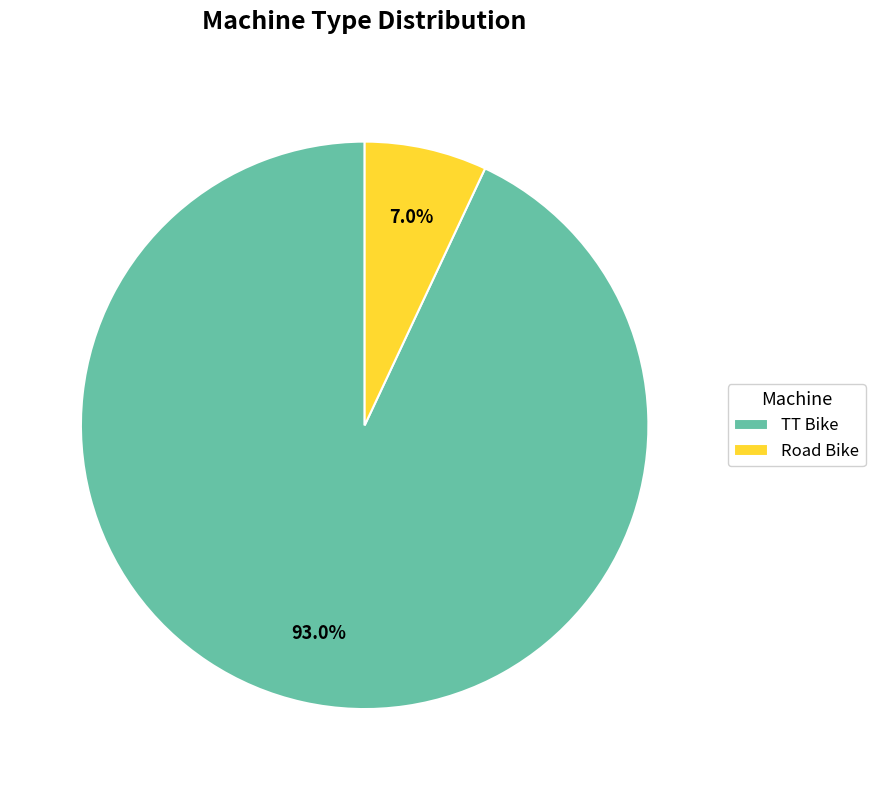

Is it true that TT Bike is 80% of the pie?

False